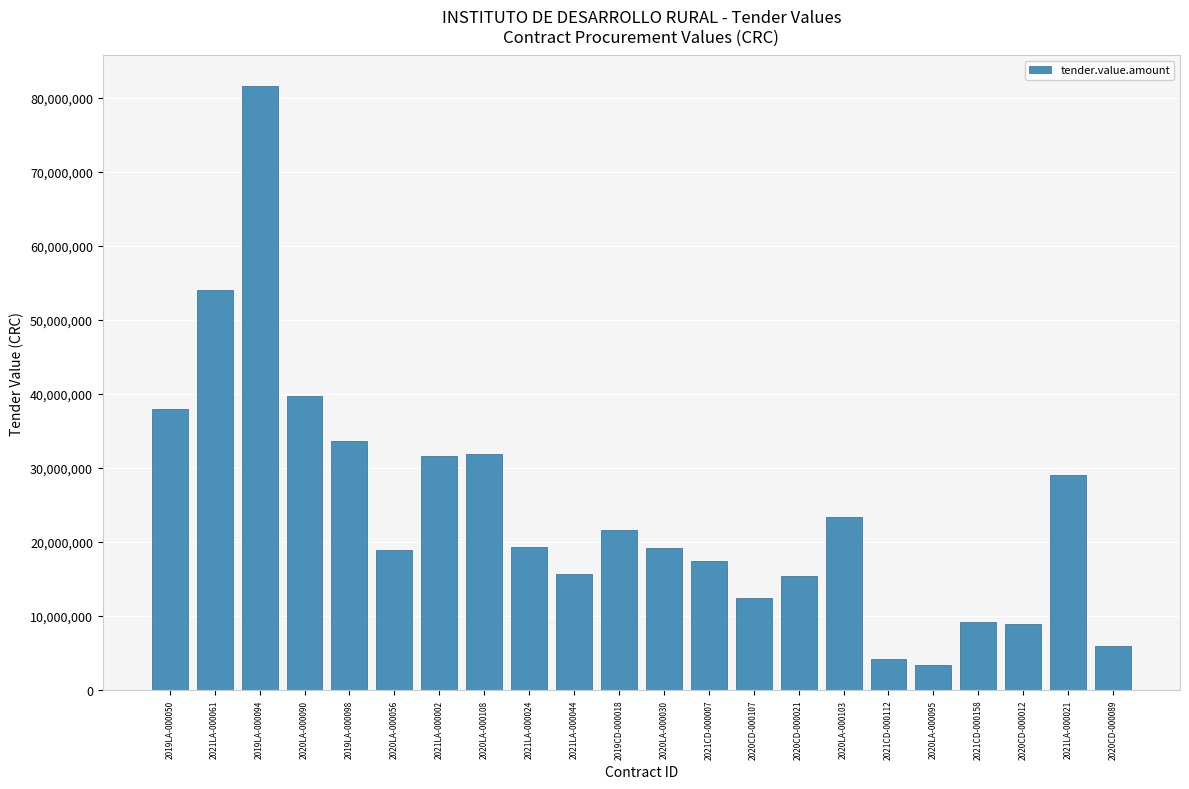

What is the average value?

24291126.1